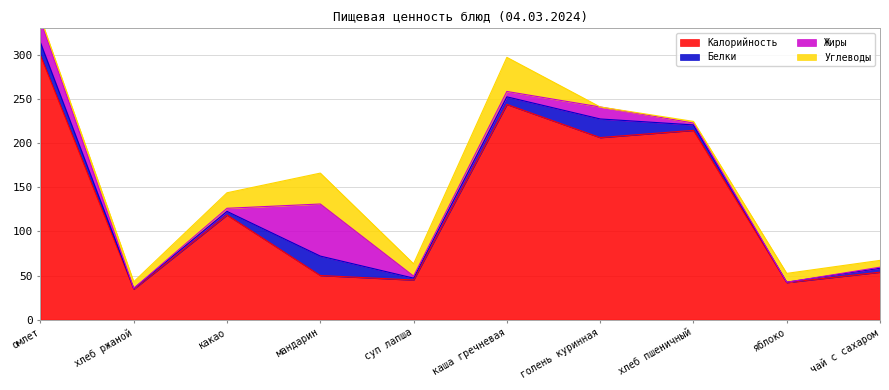

How many data points in Углеводы are less than 10?

5